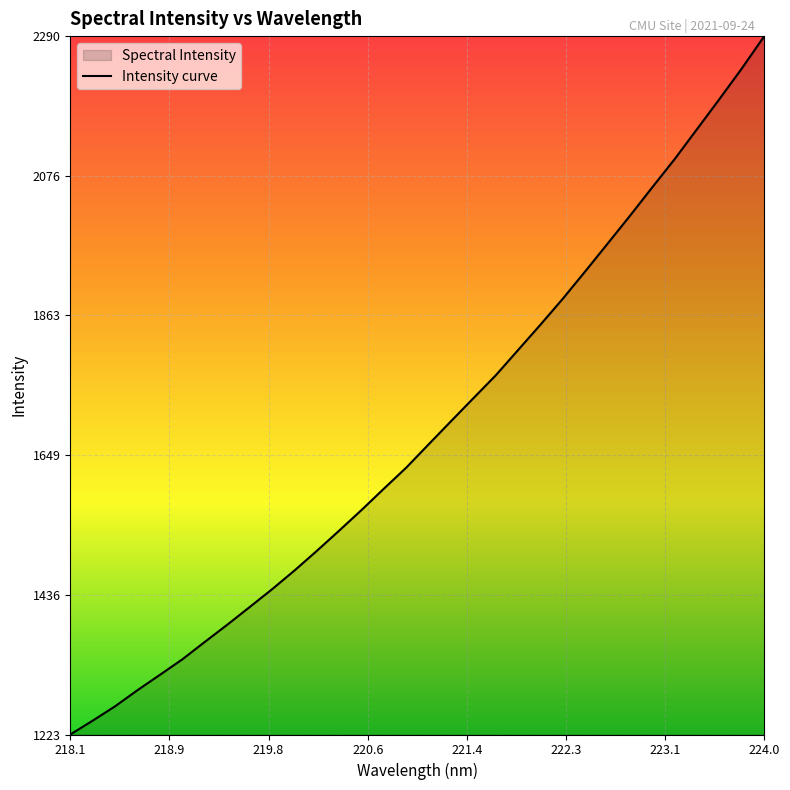

What is the minimum value shown in the chart?

1222.6